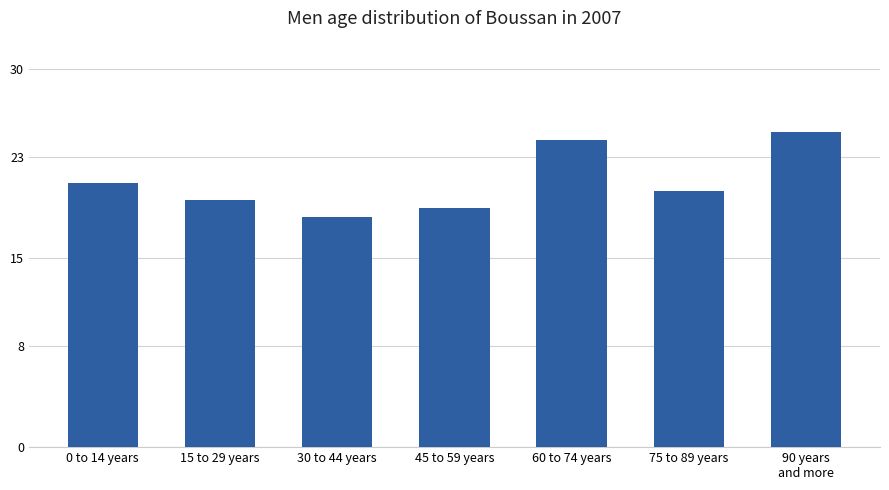

What is the average value?

21.0